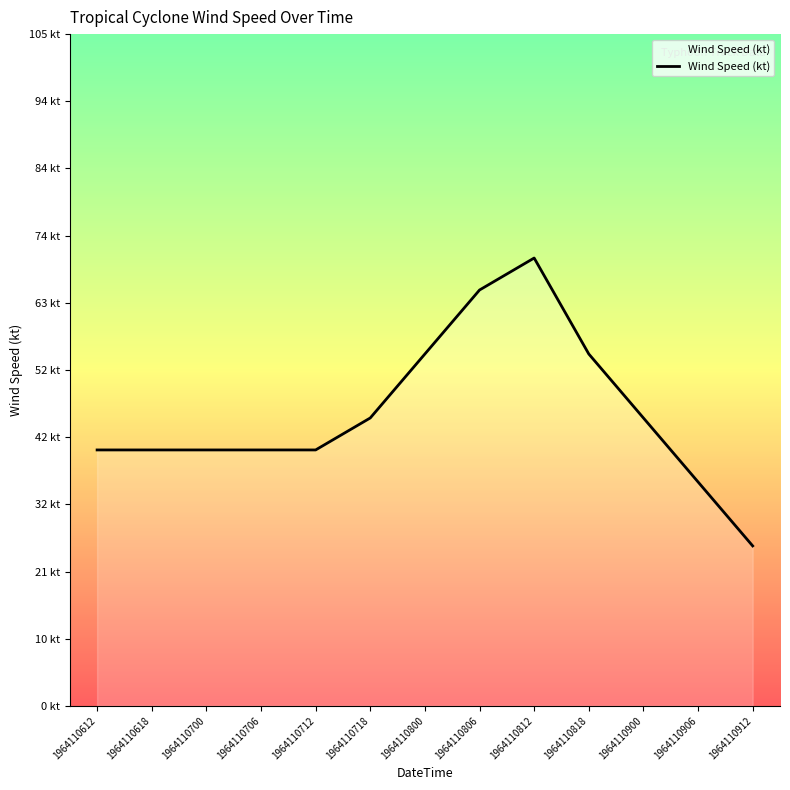

What is the average value?

46